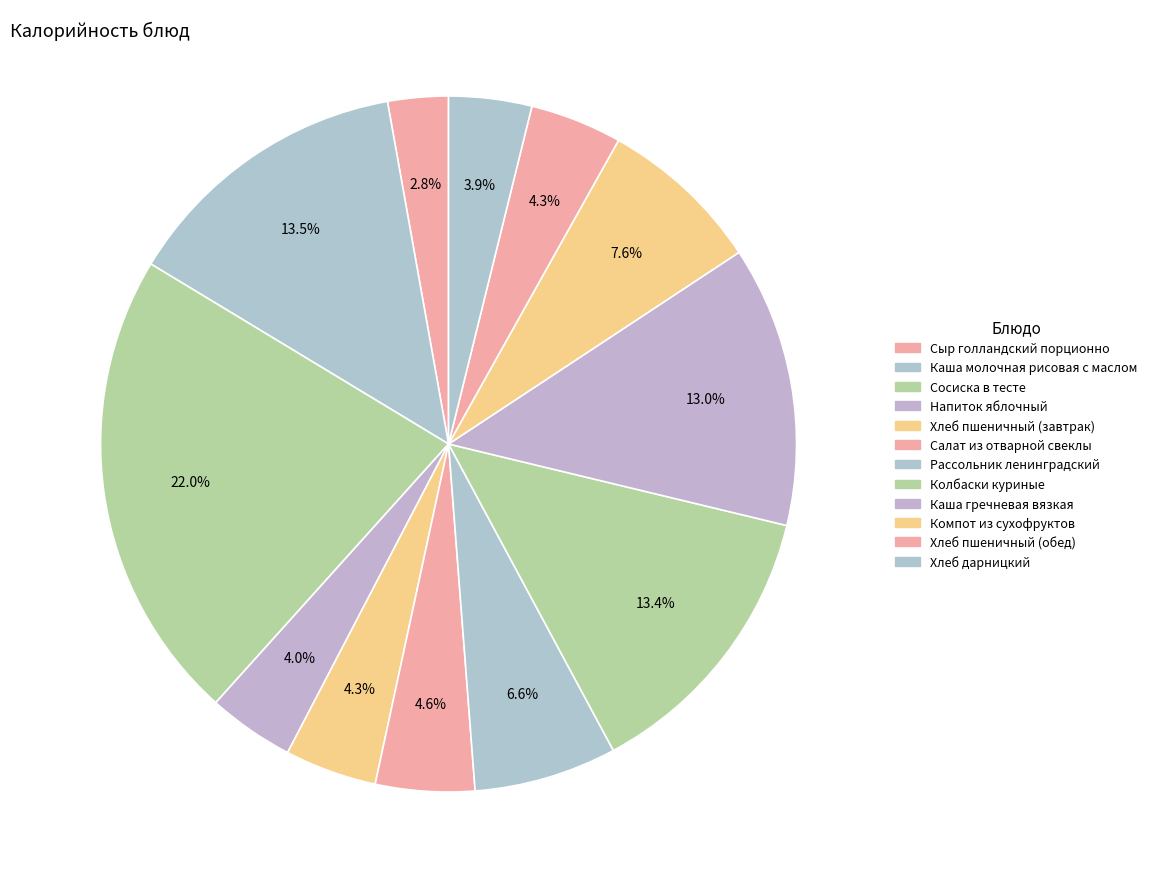

How many segments does this pie chart have?

12